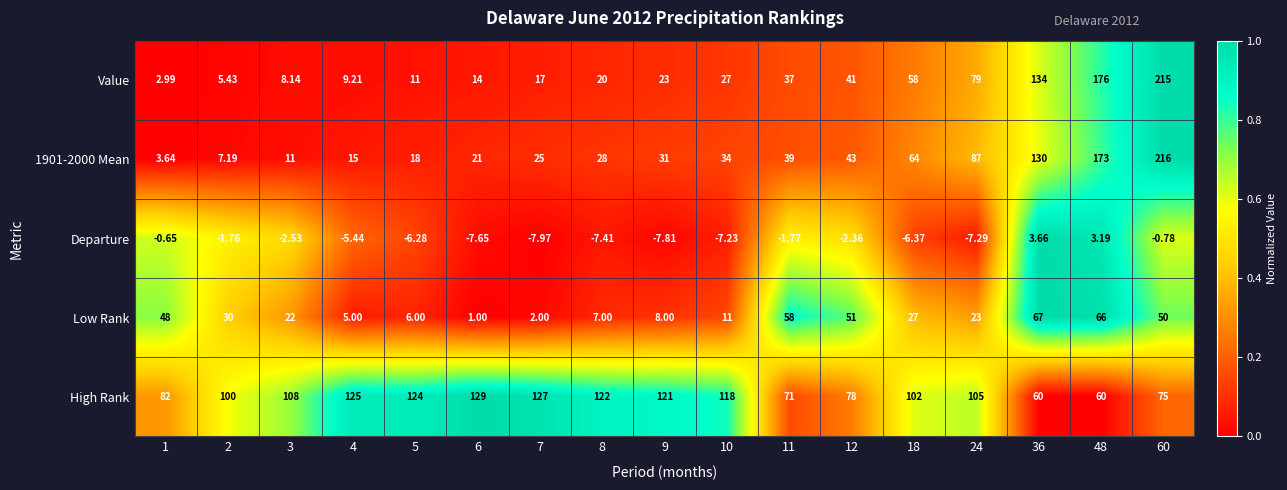

Which series has the largest total across all categories?

High Rank